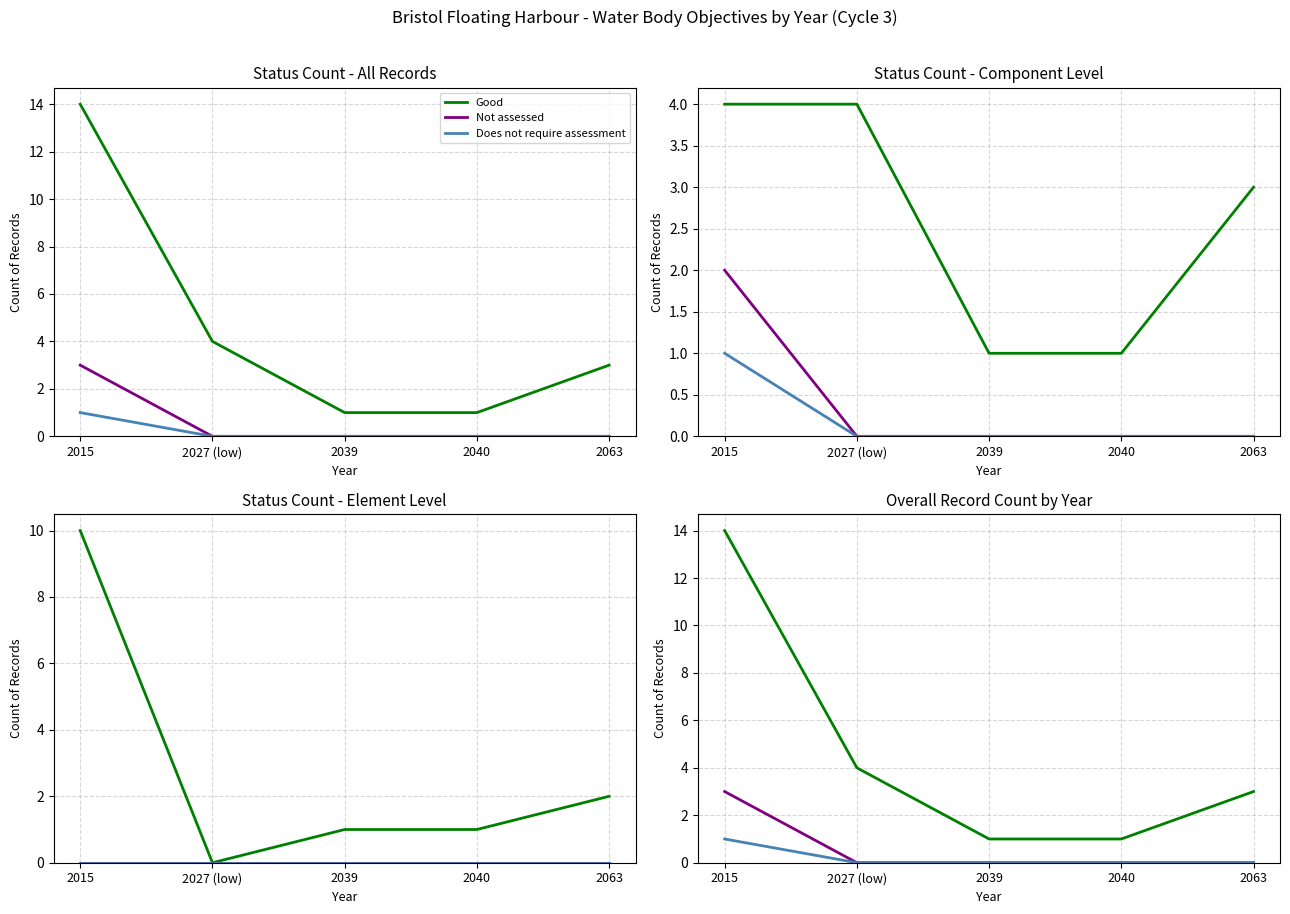

Reading right to left, what are all the values shown in this chart?

Good: 3	1	1	4	14
Not assessed: 0	0	0	0	3
Does not require assessment: 0	0	0	0	1